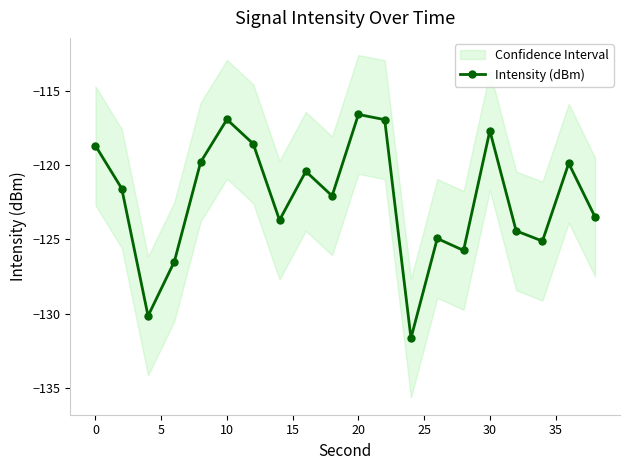

In Intensity (dBm), how many points are lower than both neighbors (excluding endpoints)?

6